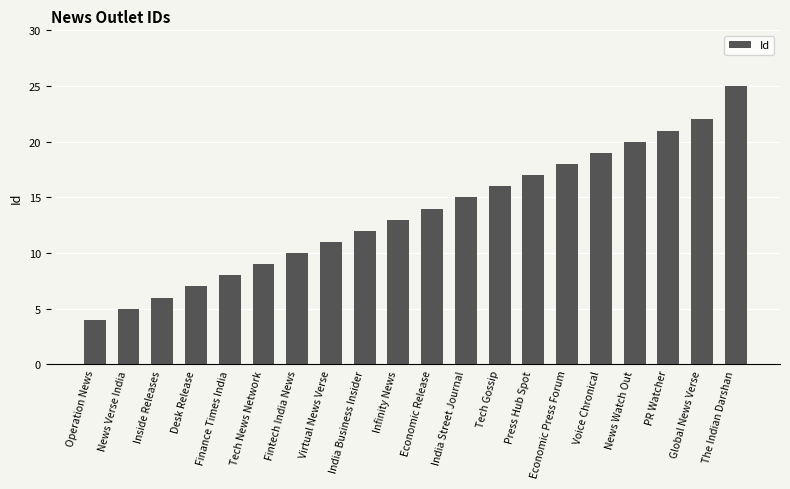

True or false: the data shows 11 at Virtual News Verse.

True